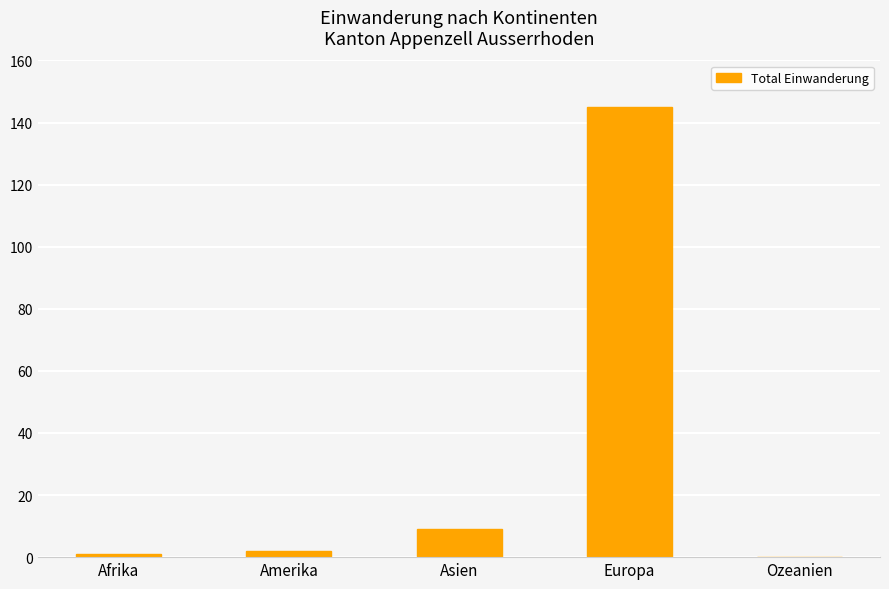

Which category has the highest value across all series?

Europa